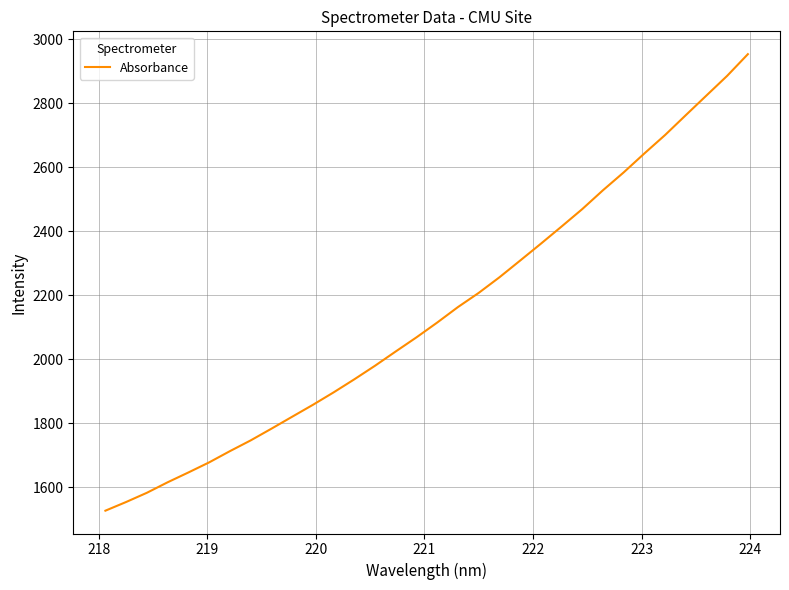

What is the difference between the maximum and minimum values?

1426.8